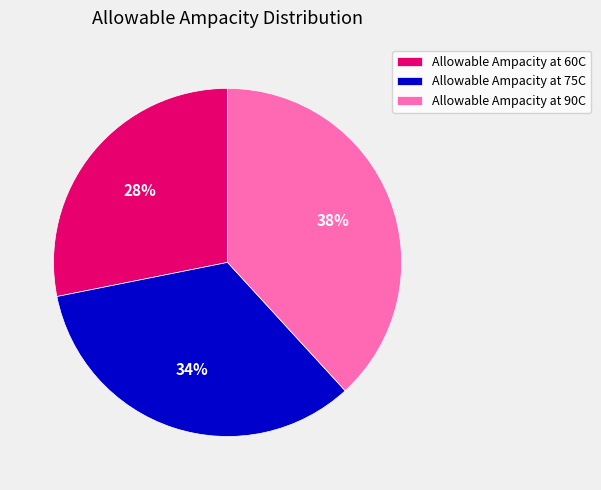

Is there any slice that represents more than half of the pie?

No